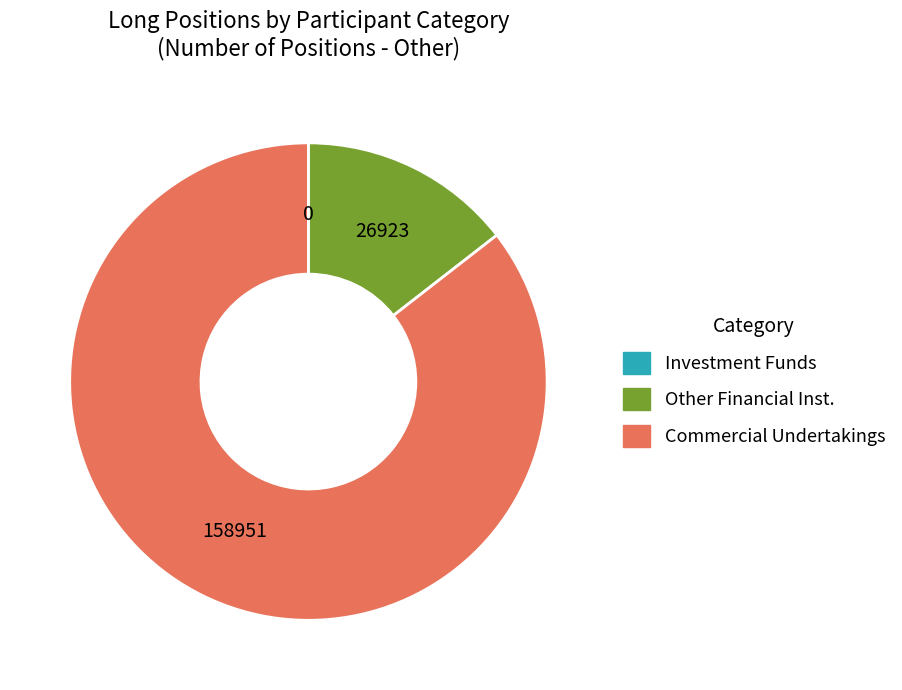

Is there any slice that represents more than half of the pie?

Yes